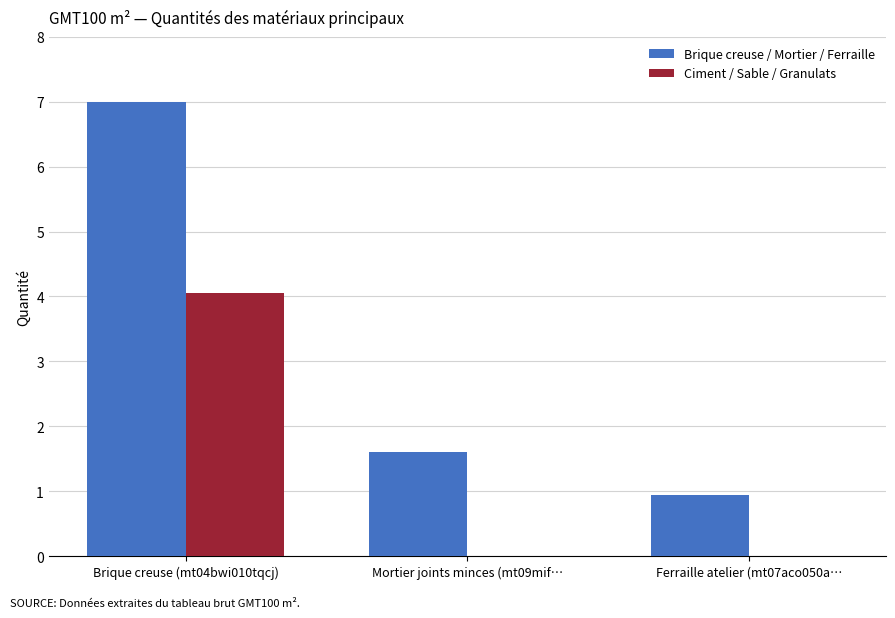

Which series has the largest total across all categories?

Brique creuse / Mortier / Ferraille